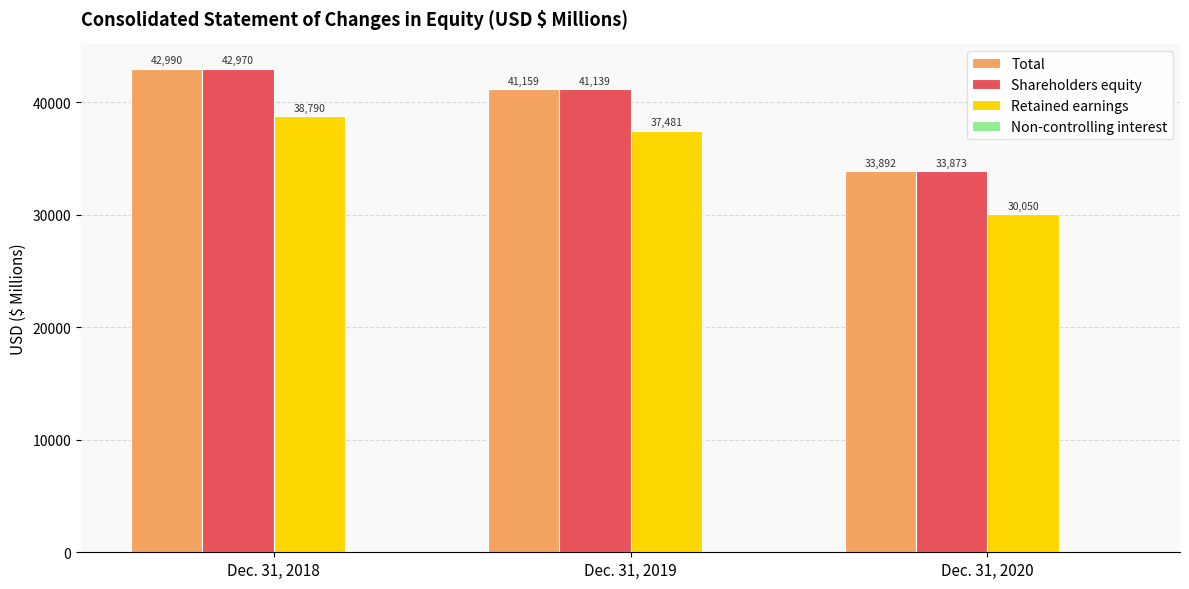

What is the sum of all Retained earnings values?

106321